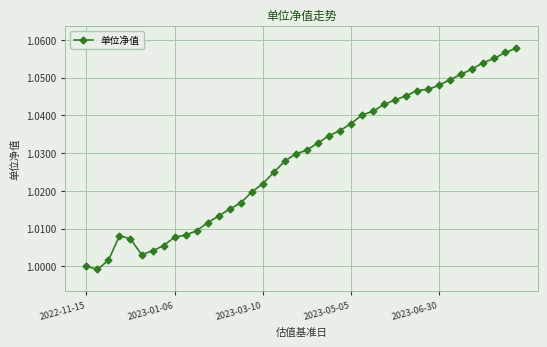

True or false: there are more than 0 points higher than both neighbors.

True